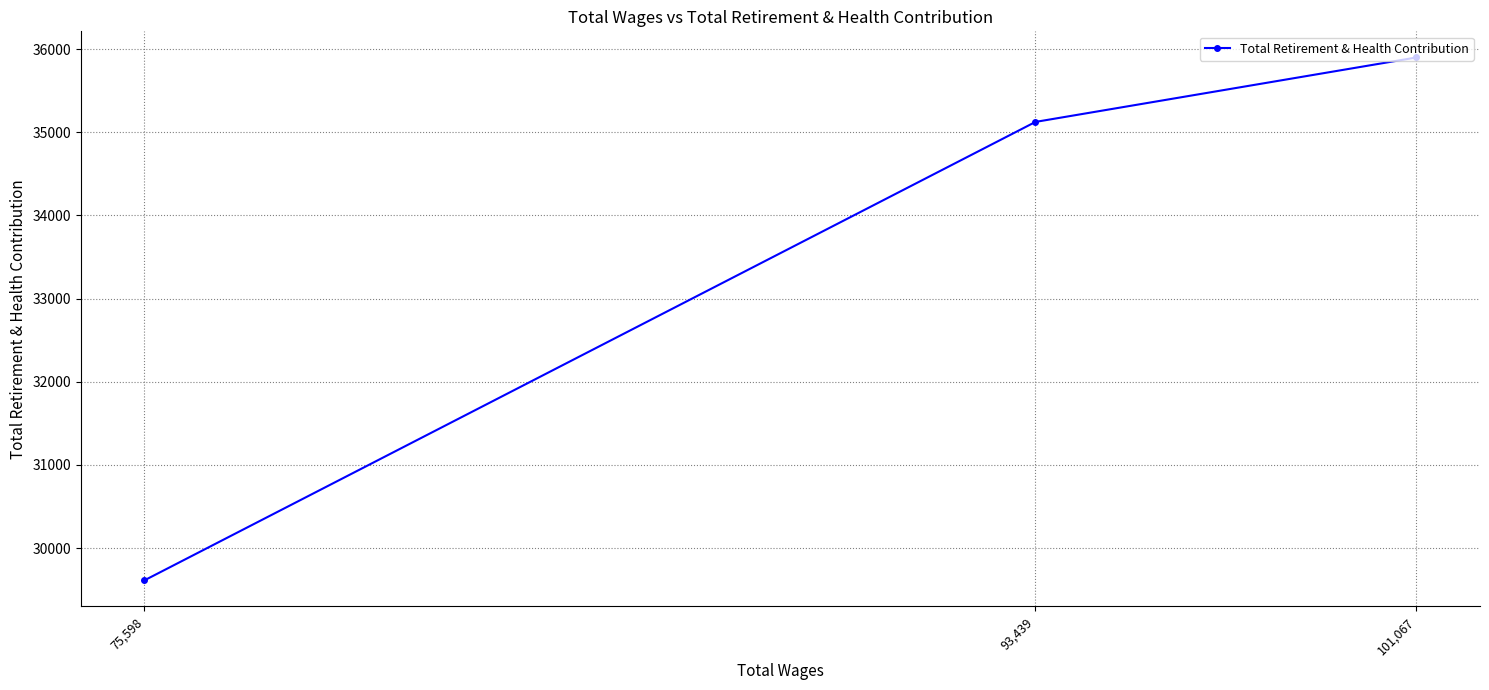

List the labels in order of value, smallest first.

75,598, 93,439, 101,067